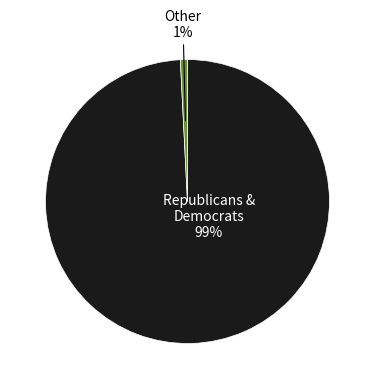

To the nearest percent, what is the average slice percentage?

50%